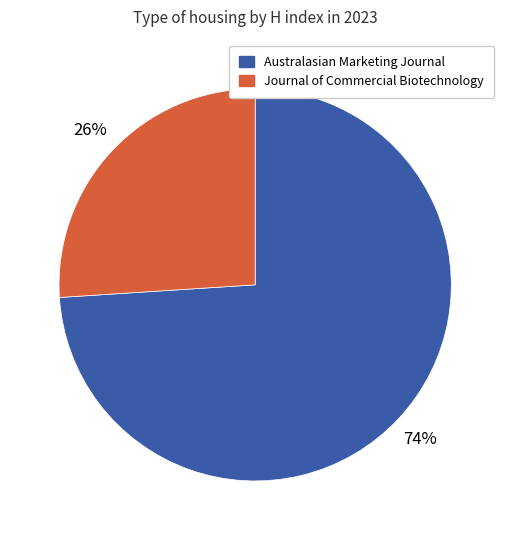

To the nearest percent, what is the difference between the Australasian Marketing Journal and Journal of Commercial Biotechnology slice percentages?

48%